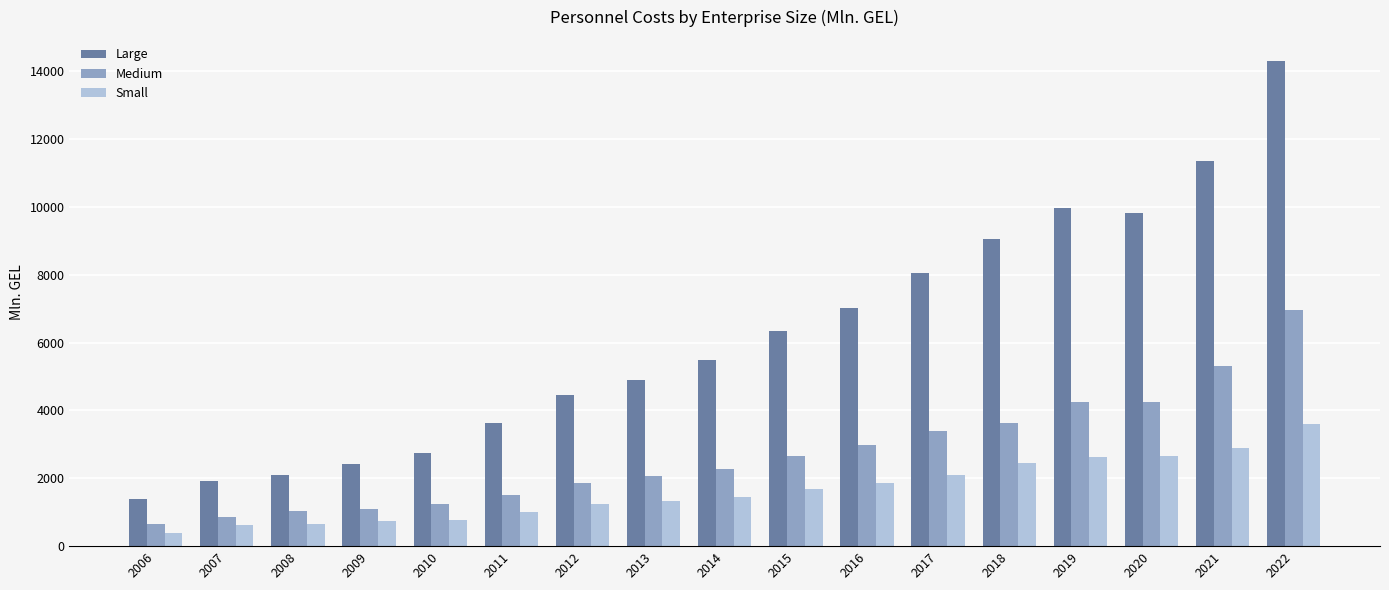

Count the number of categories in the chart.

17